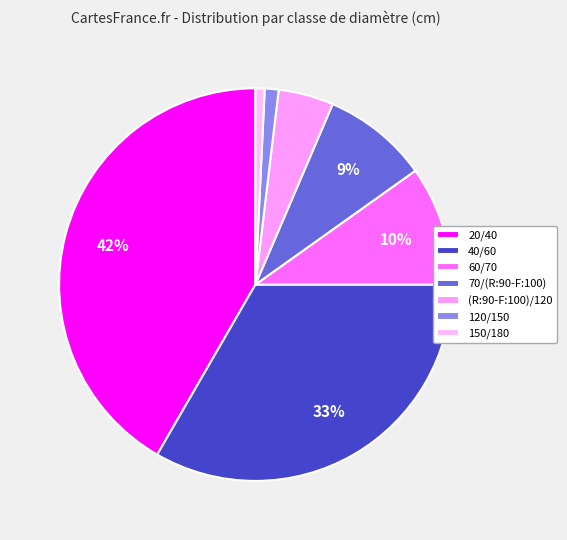

Does 70/(R:90-F:100) represent more than half of the total?

No